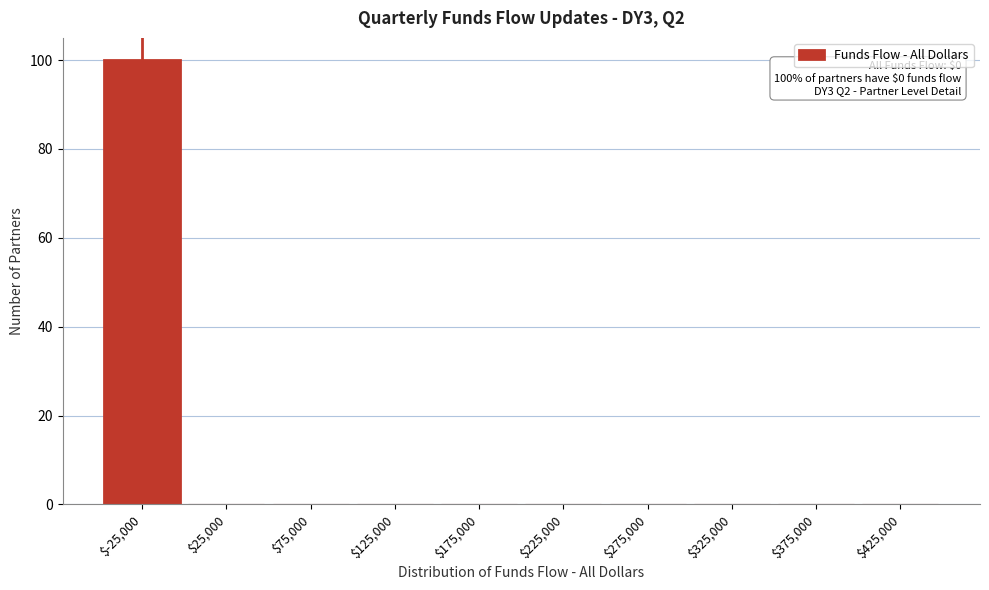

The chart shows a value of 44 at $-25,000. True or false?

False